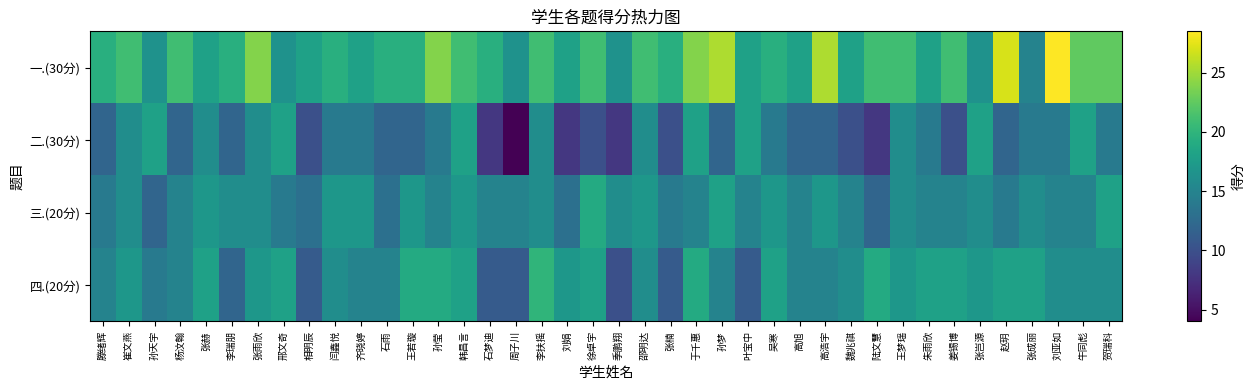

Between 孙莹 and 姜锡博, which series saw the biggest shift?

二.(30分)